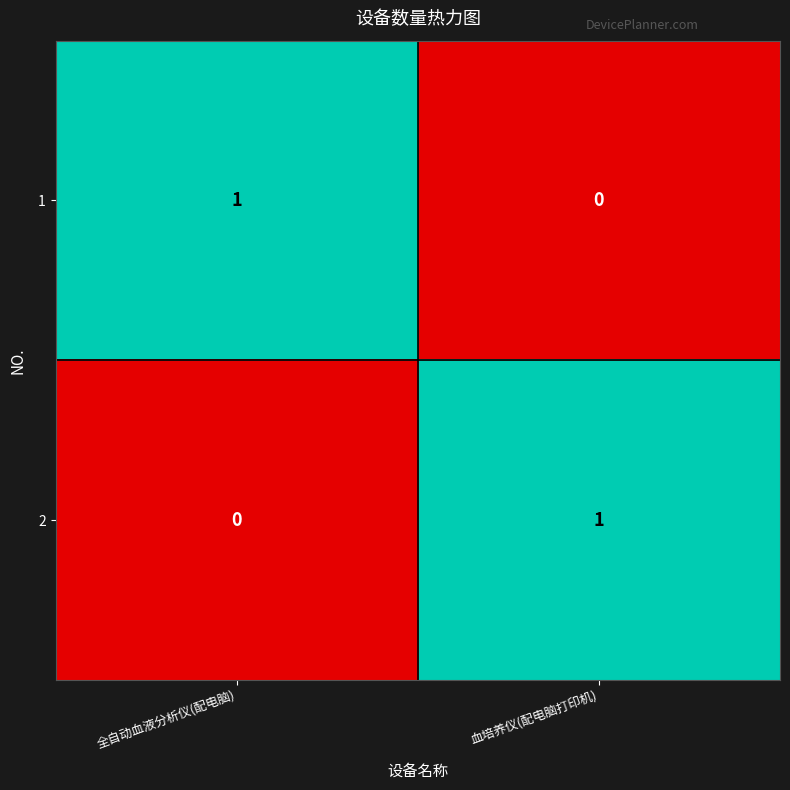

What is the difference between the highest and lowest values at 全自动血液分析仪(配电脑)?

1